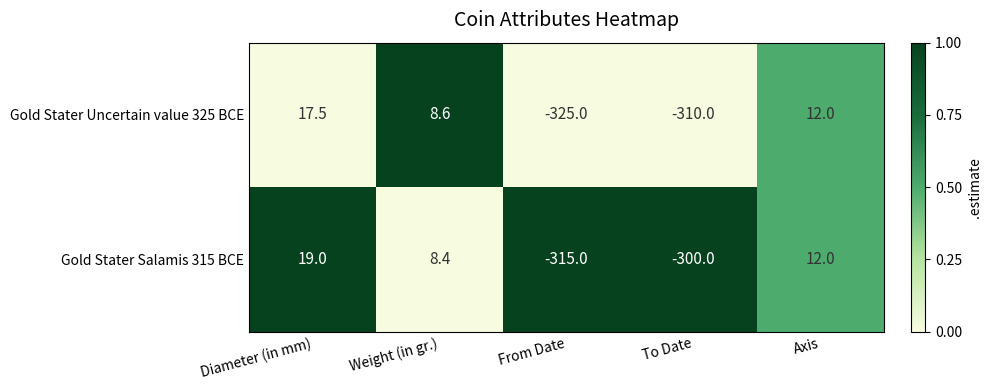

Between Weight (in gr.) and To Date, which series saw the biggest shift?

Gold Stater Uncertain value 325 BCE